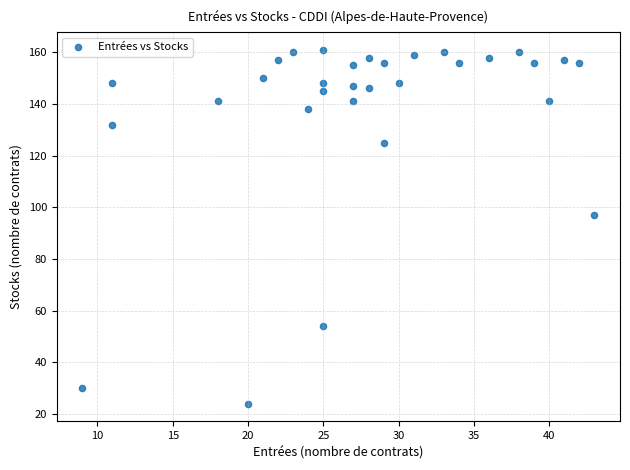

What Y value in the scatter plot is closest to 92?

97